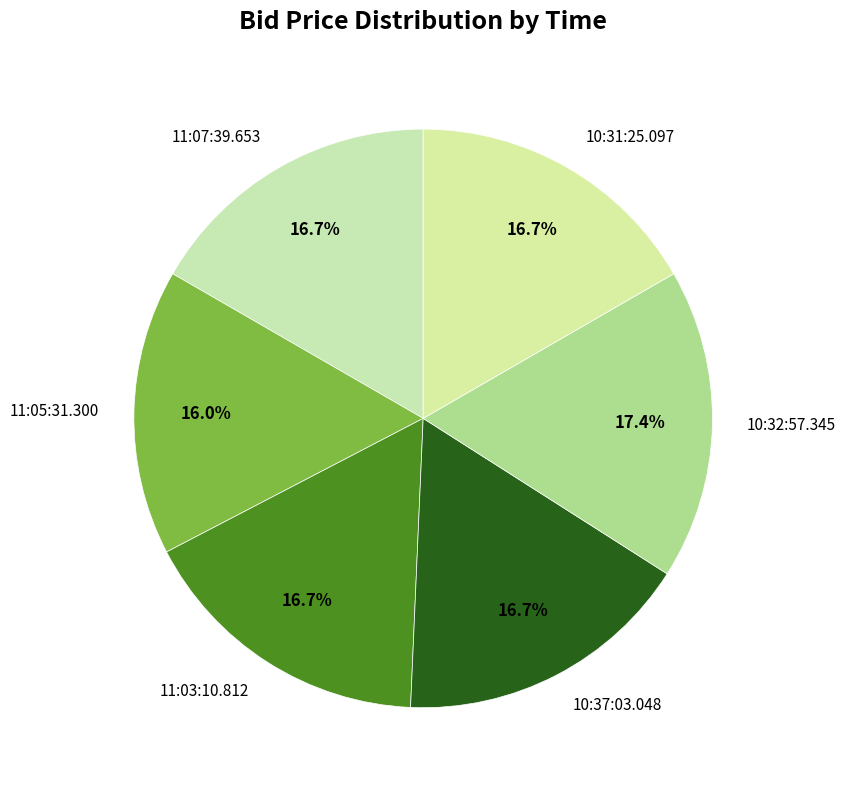

How many segments does this pie chart have?

6